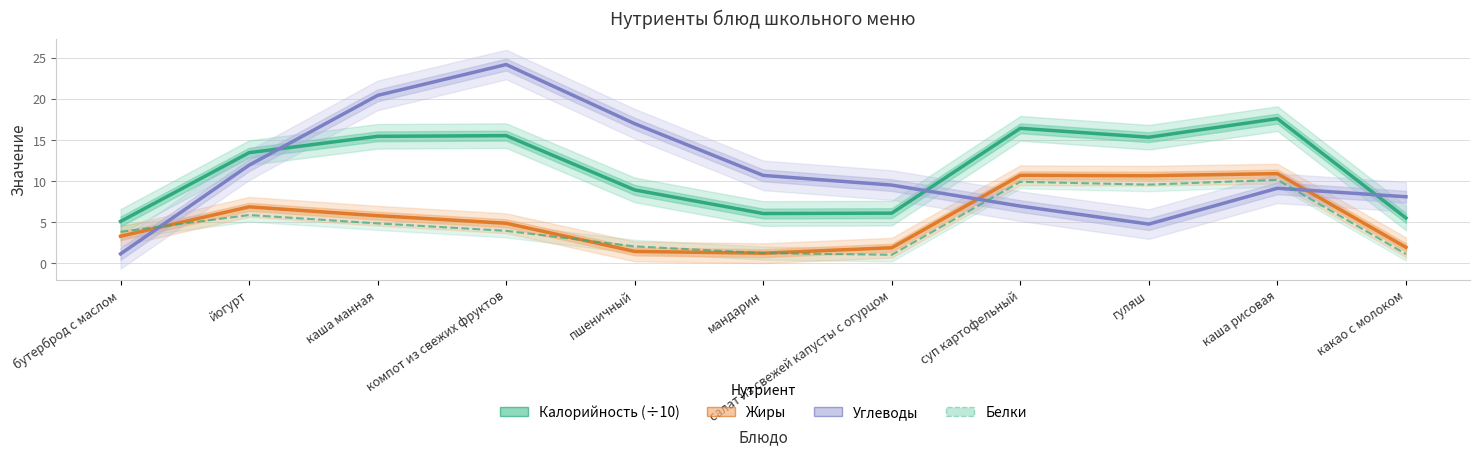

What position from the left is компот из свежих фруктов?

4